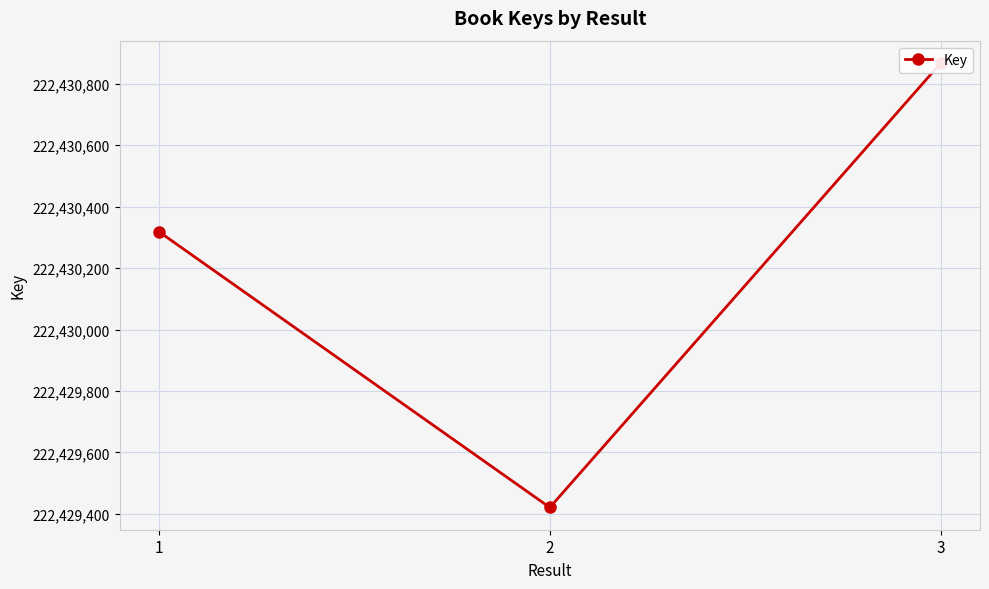

What is the change in value from 1 to 2?

-898